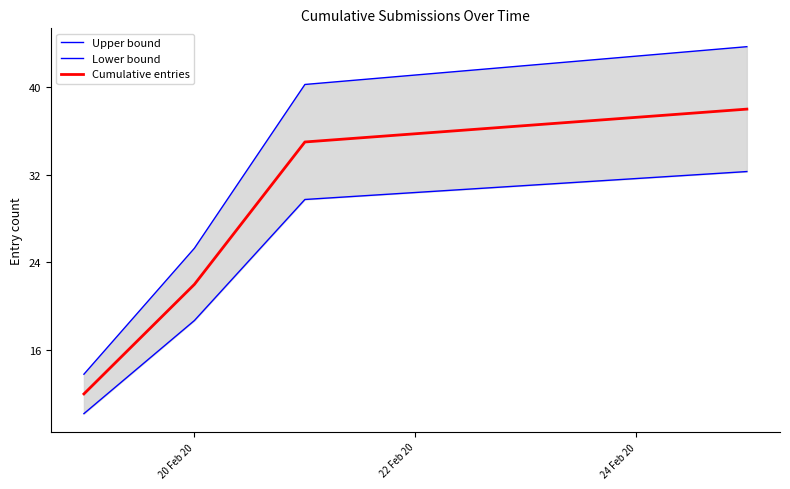

What is the average value of the Lower bound series?

22.7